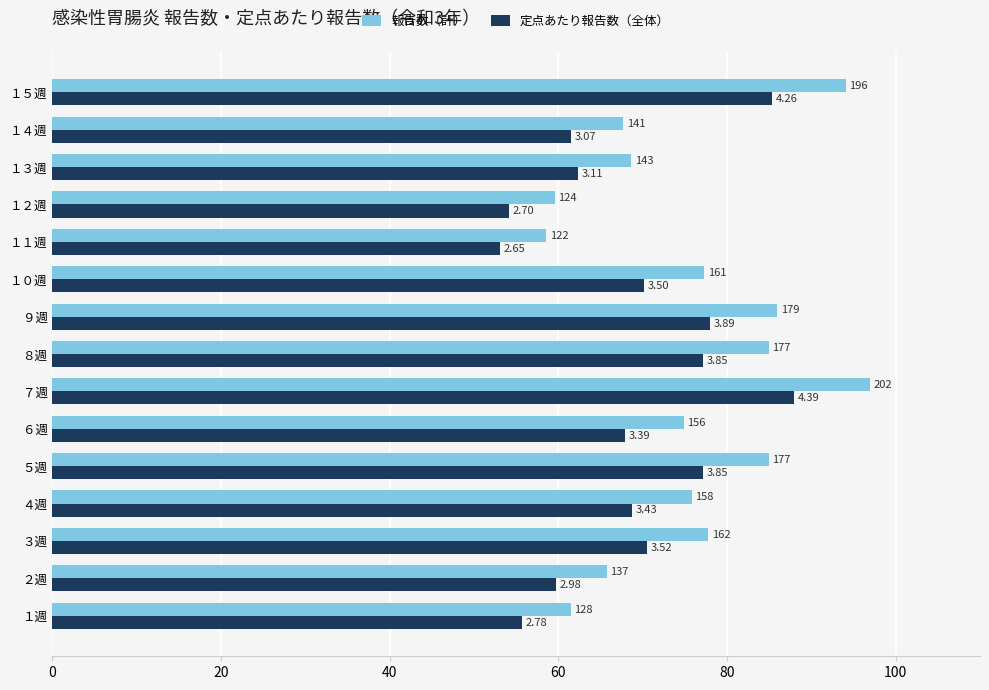

What position from the right is １０週?

6